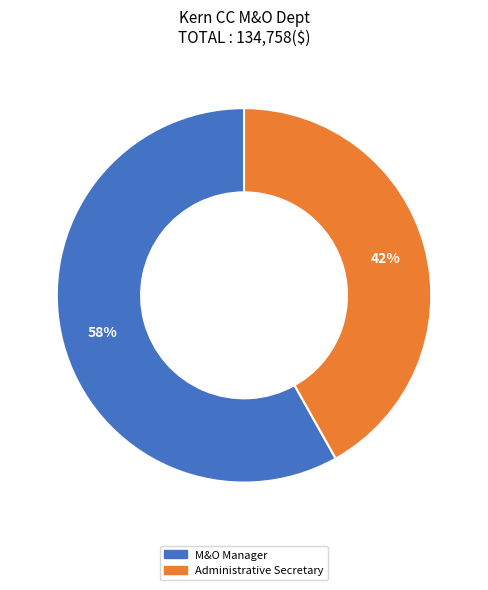

Which slice is the largest?

M&O Manager